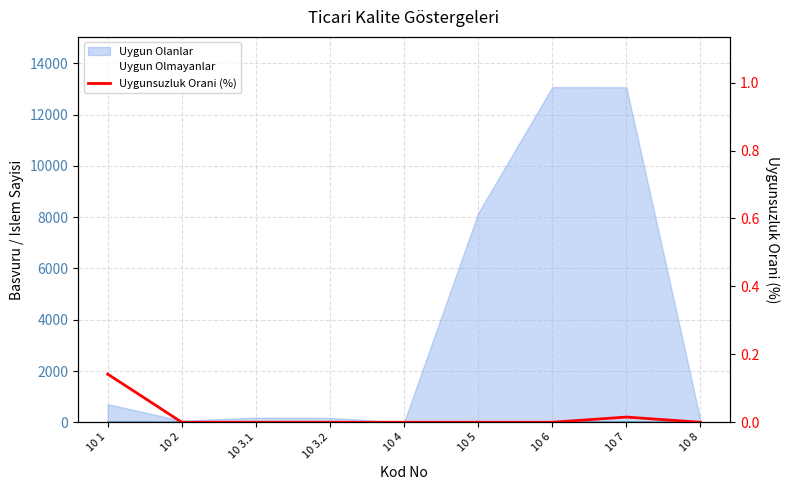

Is it true that the value at 10 4 is 0.0?

True